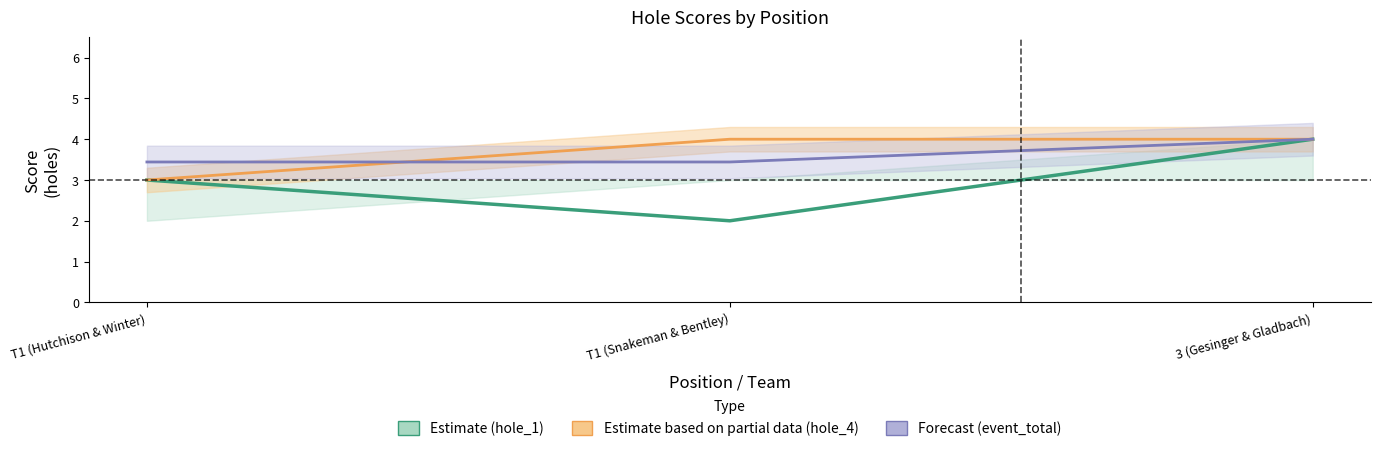

What is the sum of all hole_4 center values?

11.0